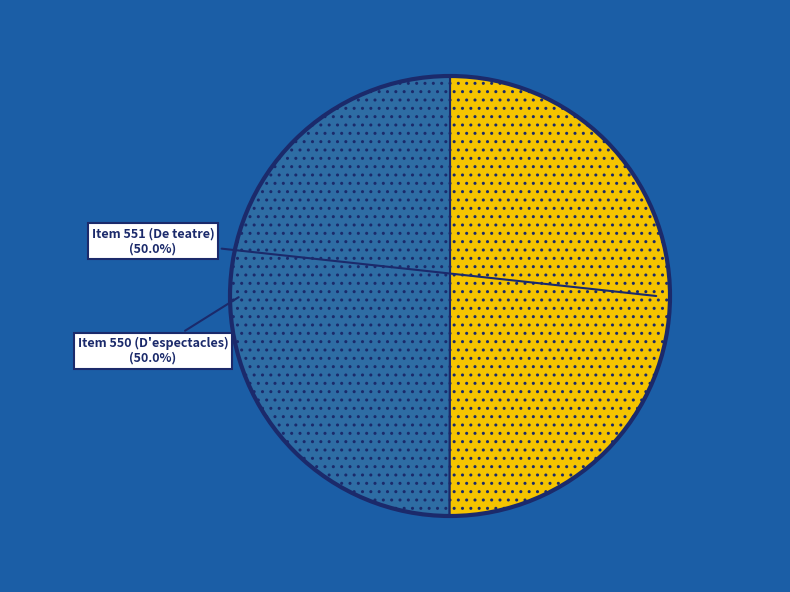

To the nearest percent, what portion does Item 550 (D'espectacles) represent?

50%